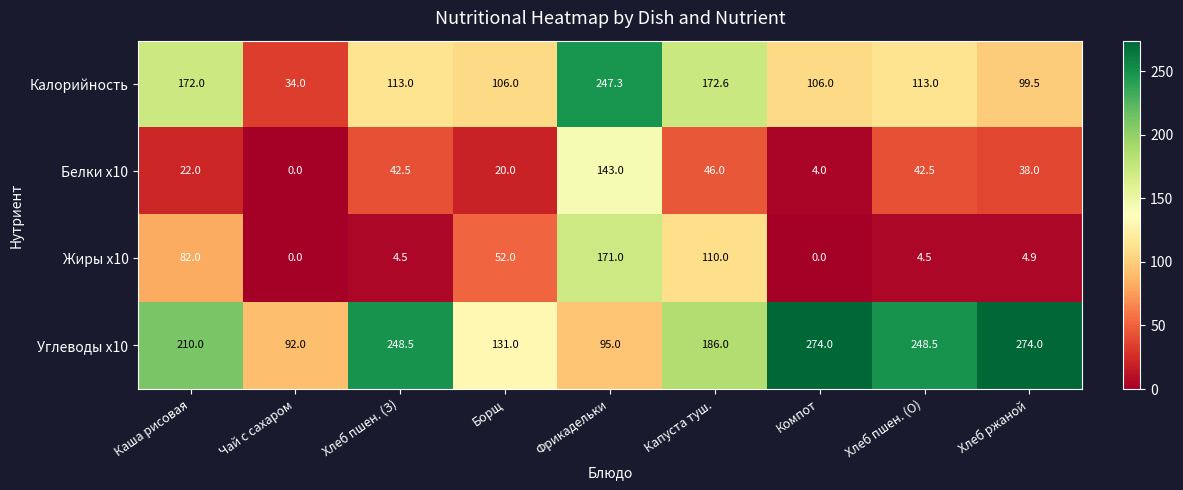

What value does the Калорийность series have at Компот?

106.0